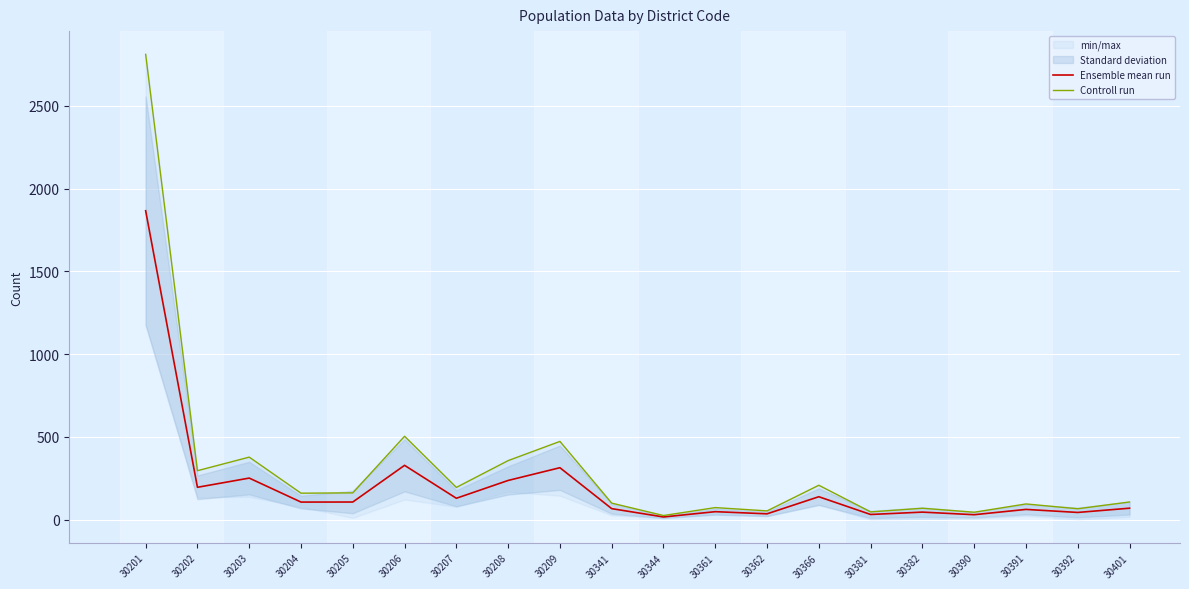

How many interior local valleys does the Ensemble mean run series have?

8